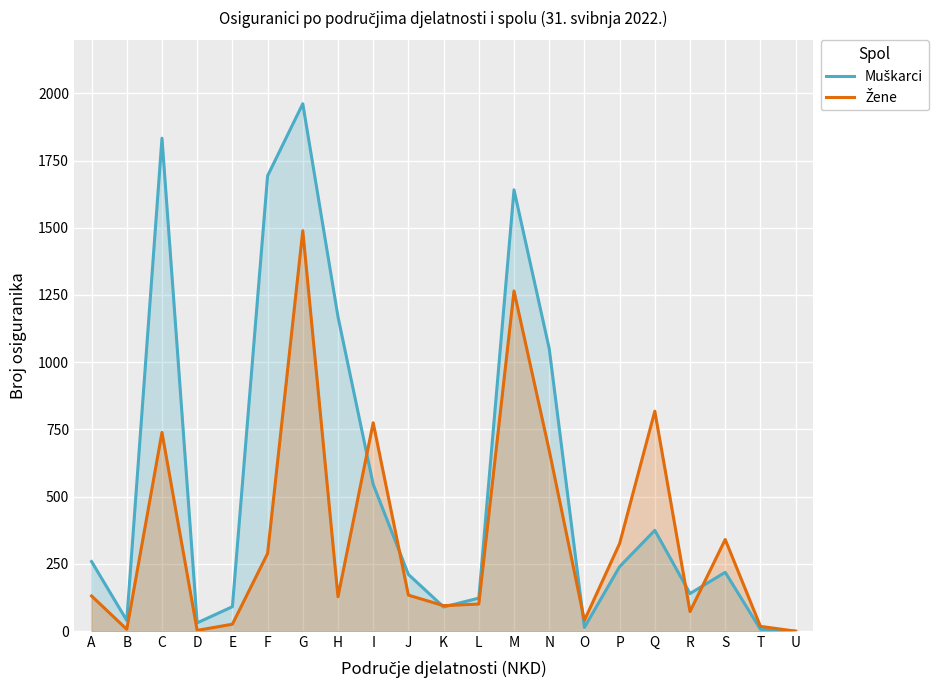

Which series has the widest spread of values?

Muškarci